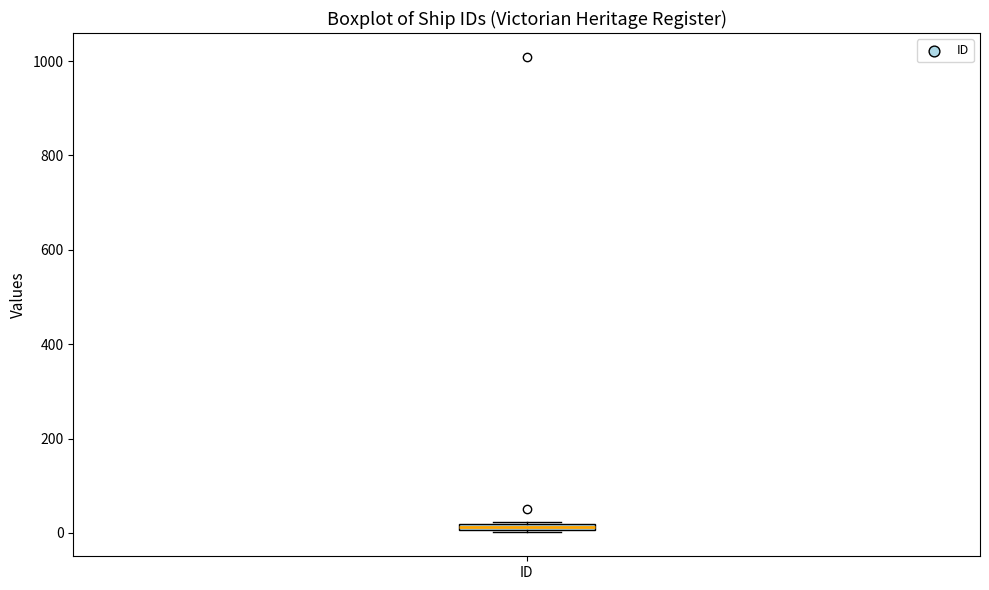

Where is the upper edge of the box for ID on the y-axis? The values are not printed on the chart, so give them approximately, as read against the axis.

20